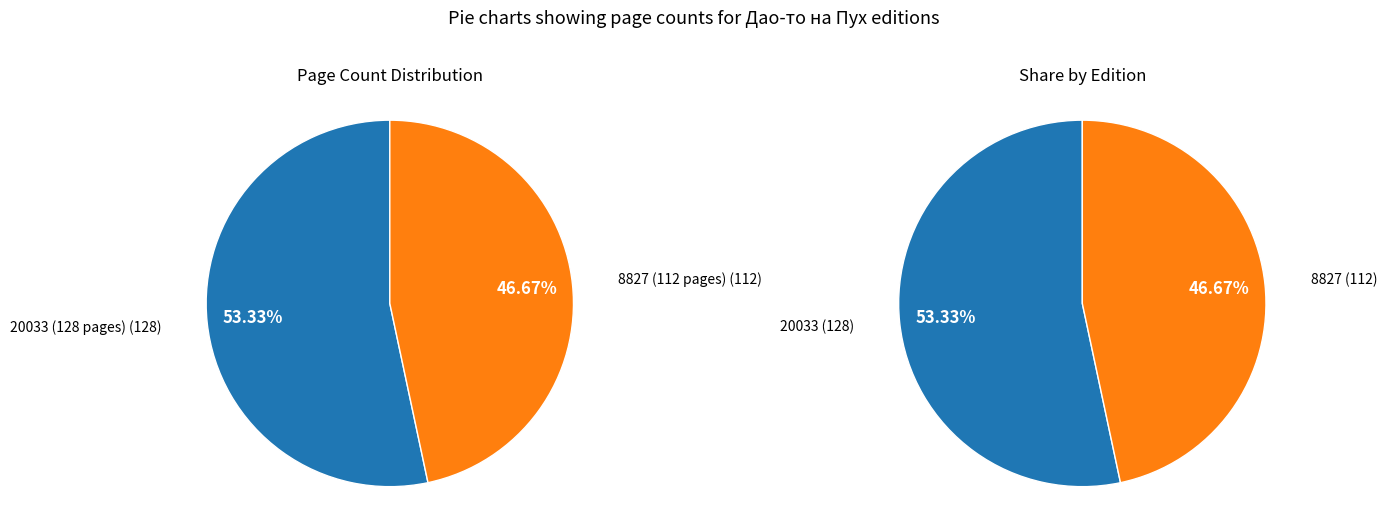

Is it true that 20033 is 43% of the pie?

False